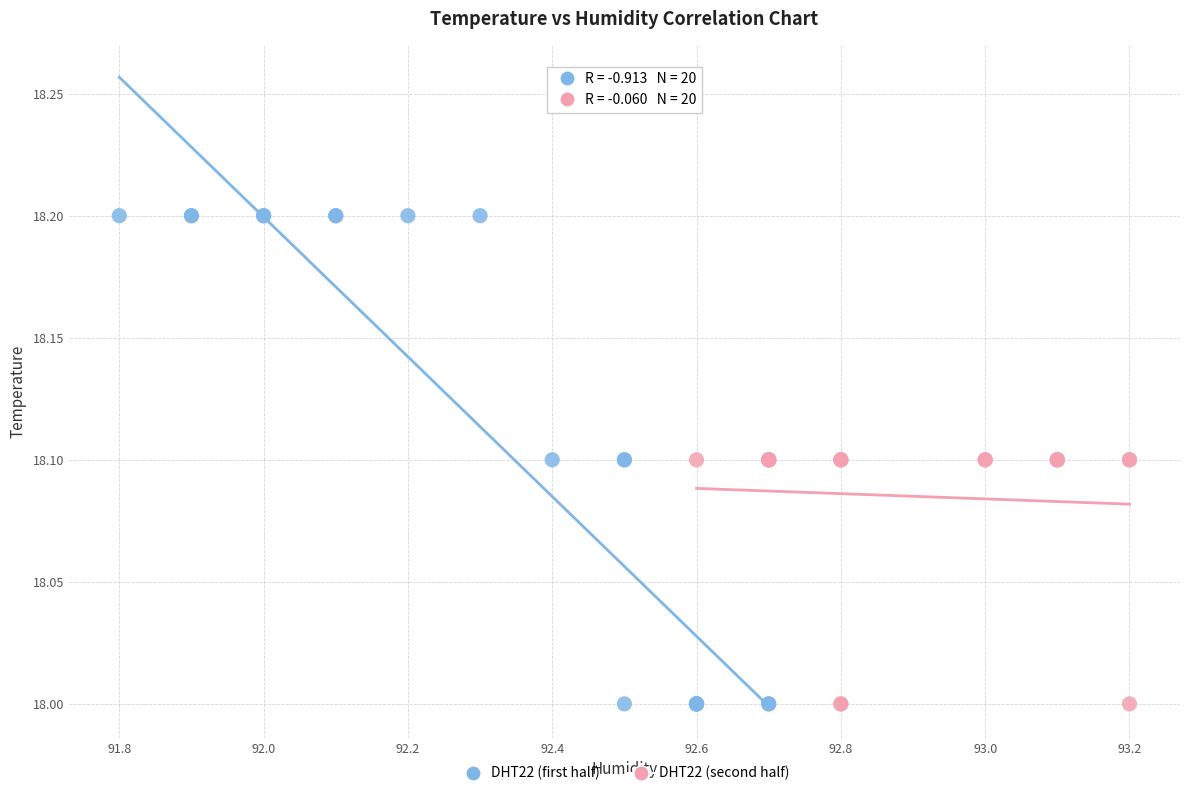

Which series reaches the maximum Y coordinate?

DHT22 (first half)